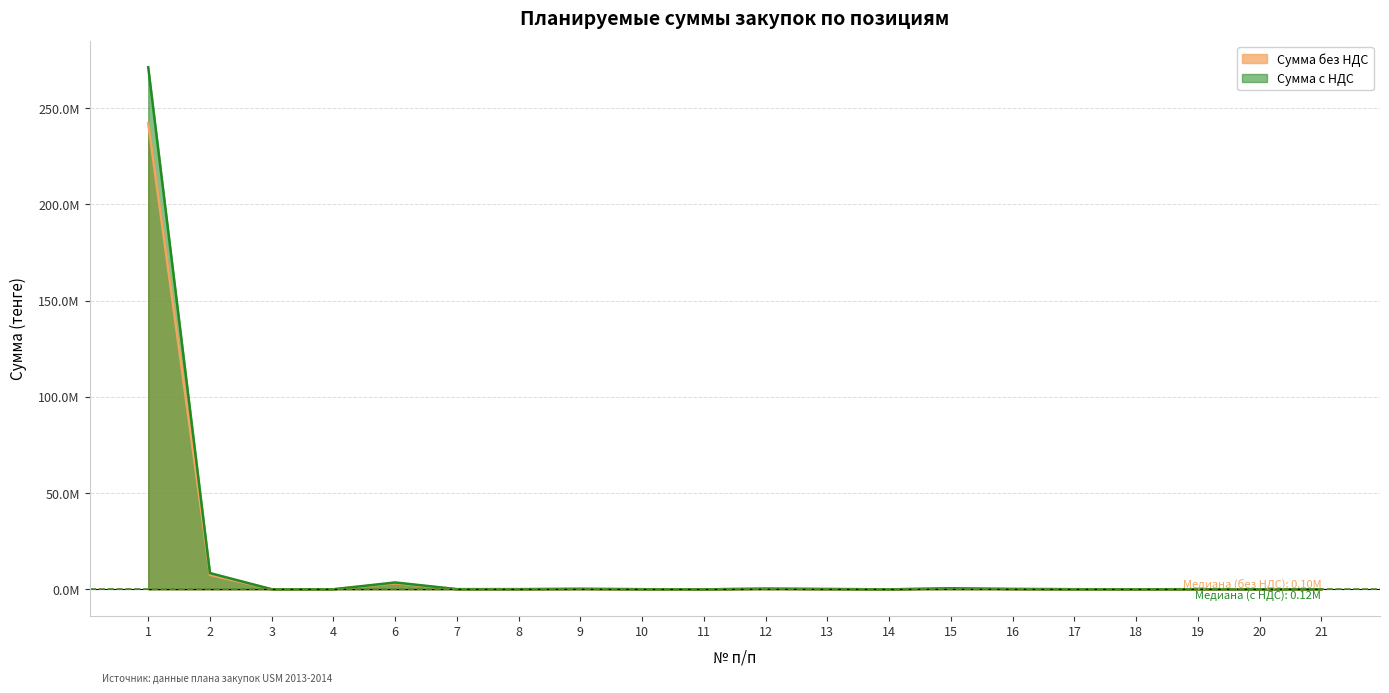

What is the value of the Сумма с НДС point at the 7th from the left?

103928.6